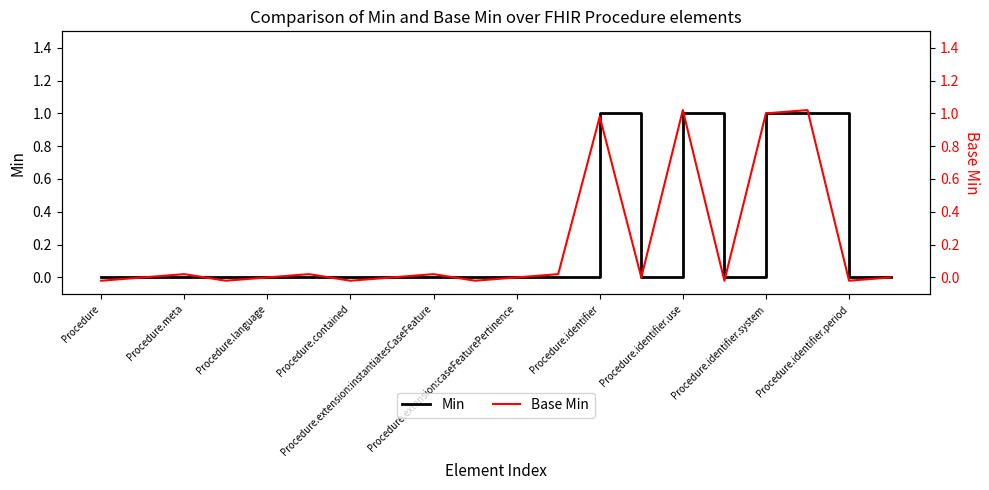

What position from the left is 14?

15